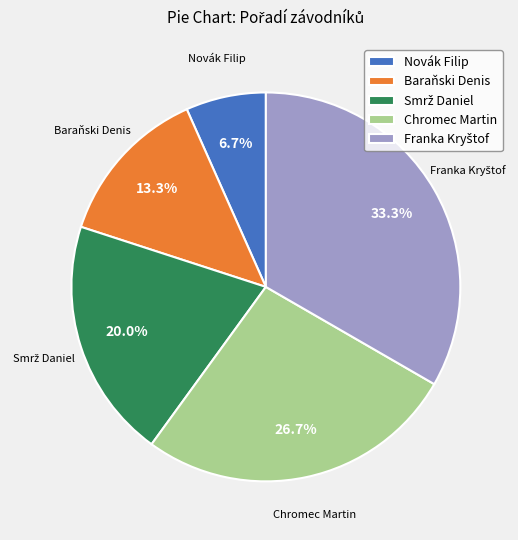

Do Baraňski Denis and Chromec Martin together represent more than half of the pie?

No